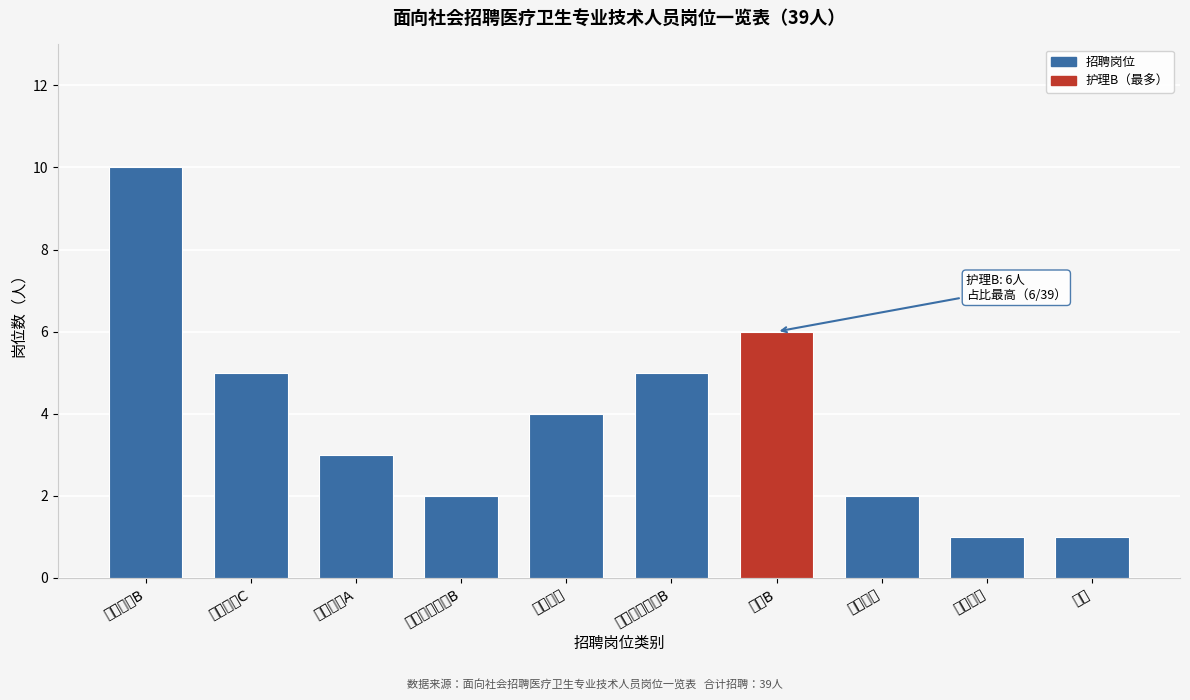

Reading left to right, list all the values displayed in this chart.

临床医生B=10	临床医生C=5	中医医生A=3	针灸推拿医生B=2	口腔医生=4	医学影像医生B=5	护理B=6	医学检验=2	放射技师=1	药学=1